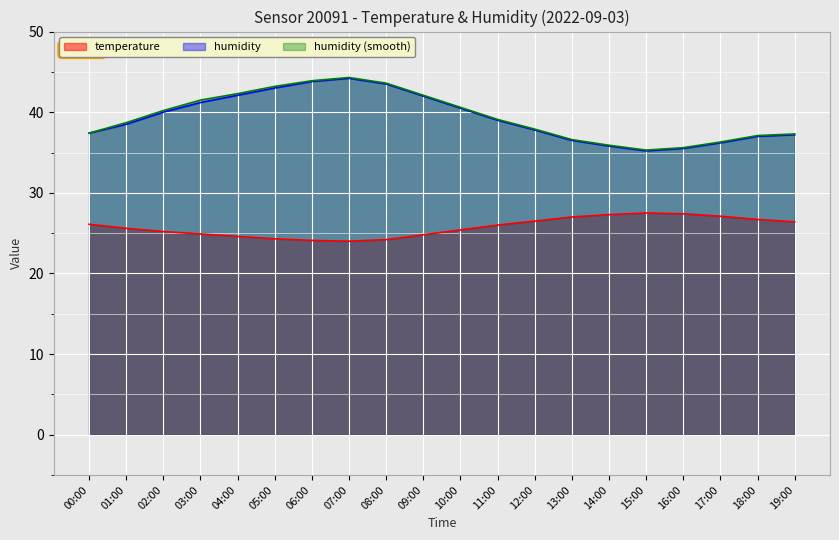

Reading left to right, list all the values displayed in this chart.

temperature: 00:00=26.1	01:00=25.6	02:00=25.2	03:00=24.9	04:00=24.6	05:00=24.3	06:00=24.1	07:00=24.0	08:00=24.2	09:00=24.8	10:00=25.4	11:00=26.0	12:00=26.5	13:00=27.0	14:00=27.3	15:00=27.5	16:00=27.4	17:00=27.1	18:00=26.7	19:00=26.4
humidity: 00:00=37.4	01:00=38.5	02:00=40.0	03:00=41.2	04:00=42.1	05:00=43.0	06:00=43.8	07:00=44.2	08:00=43.5	09:00=42.0	10:00=40.5	11:00=39.0	12:00=37.8	13:00=36.5	14:00=35.8	15:00=35.2	16:00=35.5	17:00=36.2	18:00=37.0	19:00=37.2
humidity_smooth: 00:00=37.4	01:00=38.7	02:00=40.2	03:00=41.5	04:00=42.3	05:00=43.2	06:00=43.9	07:00=44.3	08:00=43.6	09:00=42.1	10:00=40.6	11:00=39.1	12:00=37.9	13:00=36.6	14:00=35.9	15:00=35.3	16:00=35.6	17:00=36.3	18:00=37.1	19:00=37.3